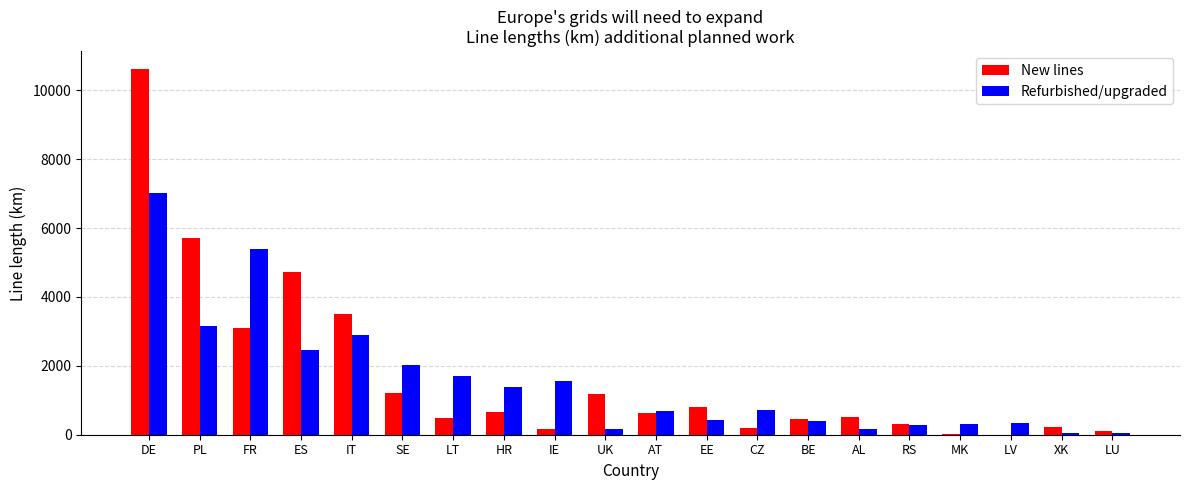

The Refurbished/upgraded series shows 934.7 at SE. True or false?

False